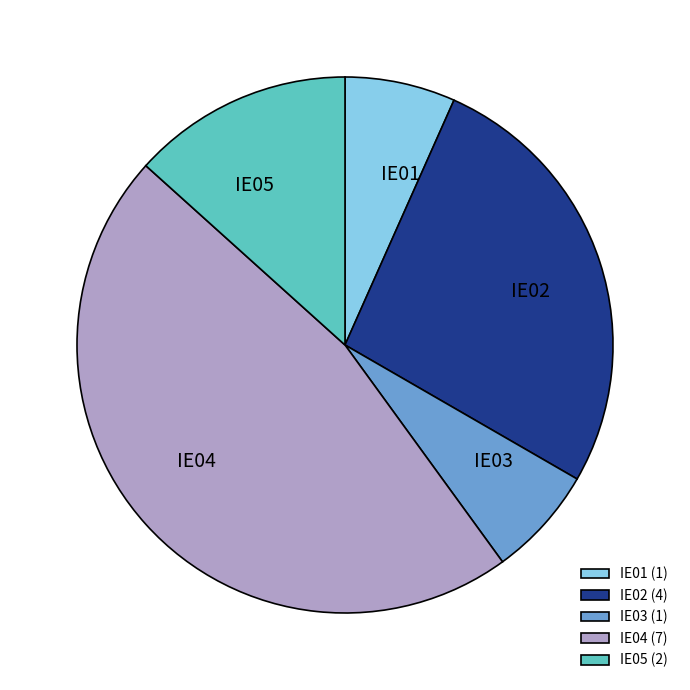

How many segments does this pie chart have?

5